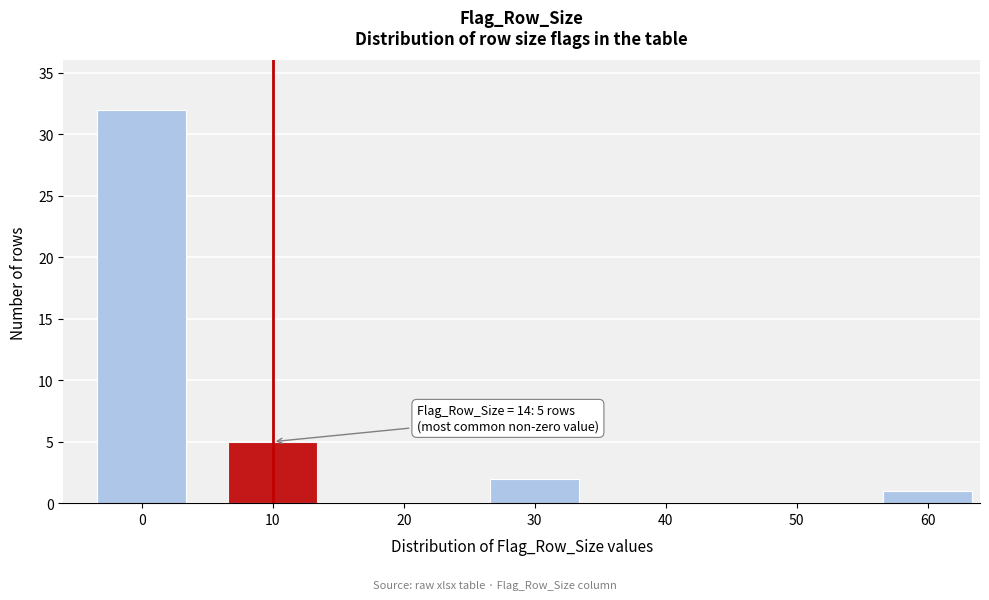

Reading left to right, transcribe all the data shown in this chart.

0=32	10=5	20=0	30=2	40=0	50=0	60=1